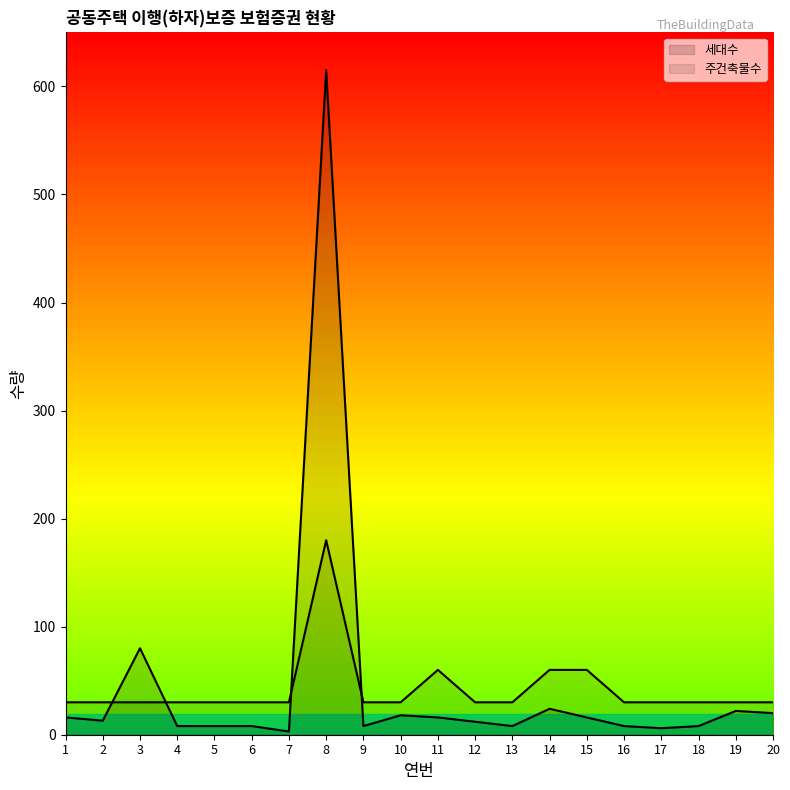

Which label corresponds to the largest value in the chart?

8